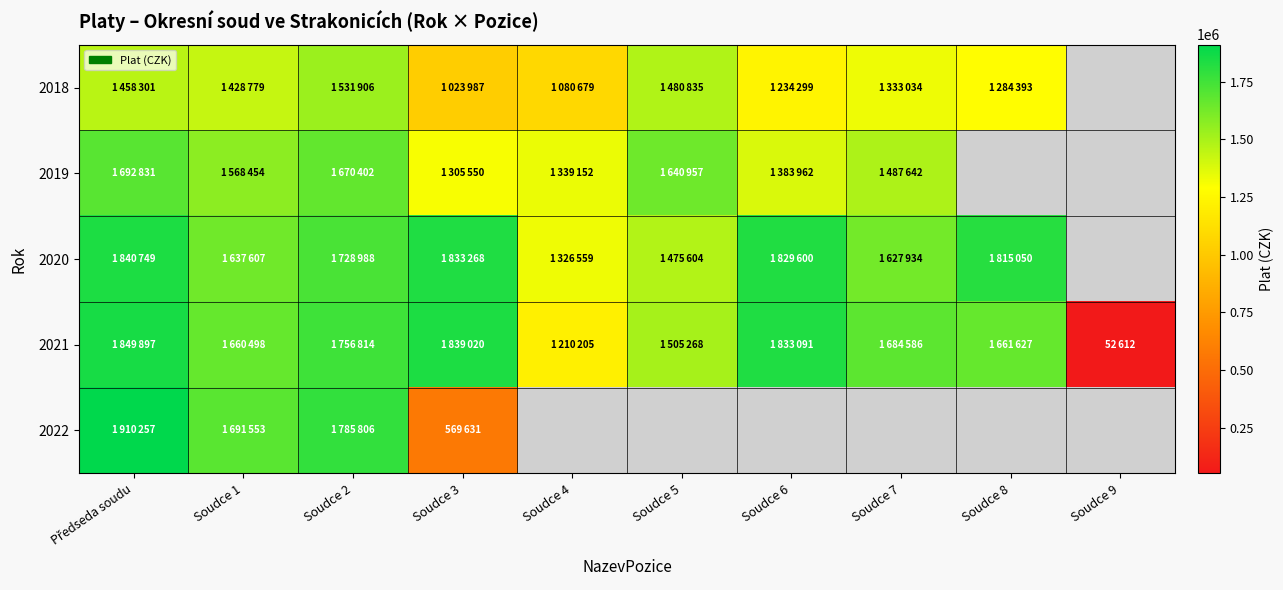

How many positive values does the 2019 series have?

8